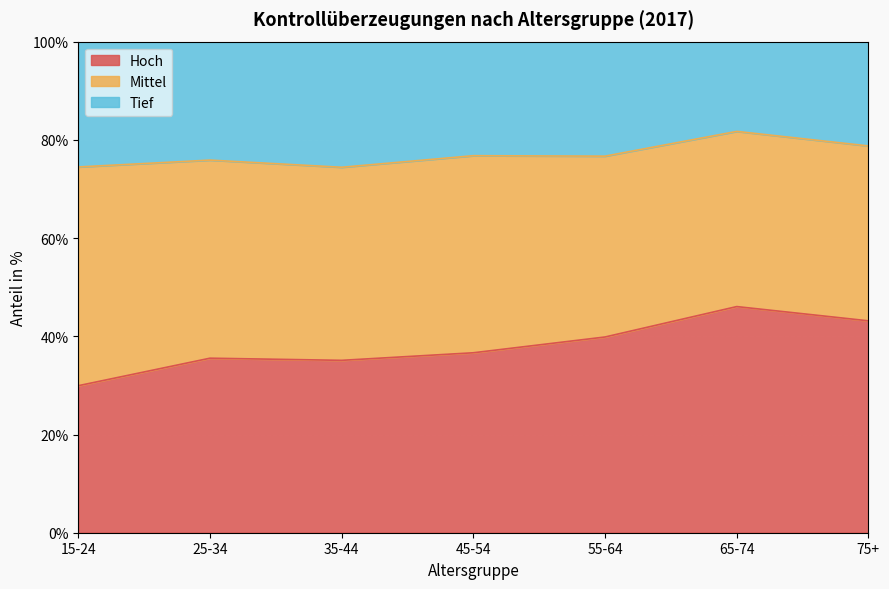

What is the total value across all series at 35-44?

100.0